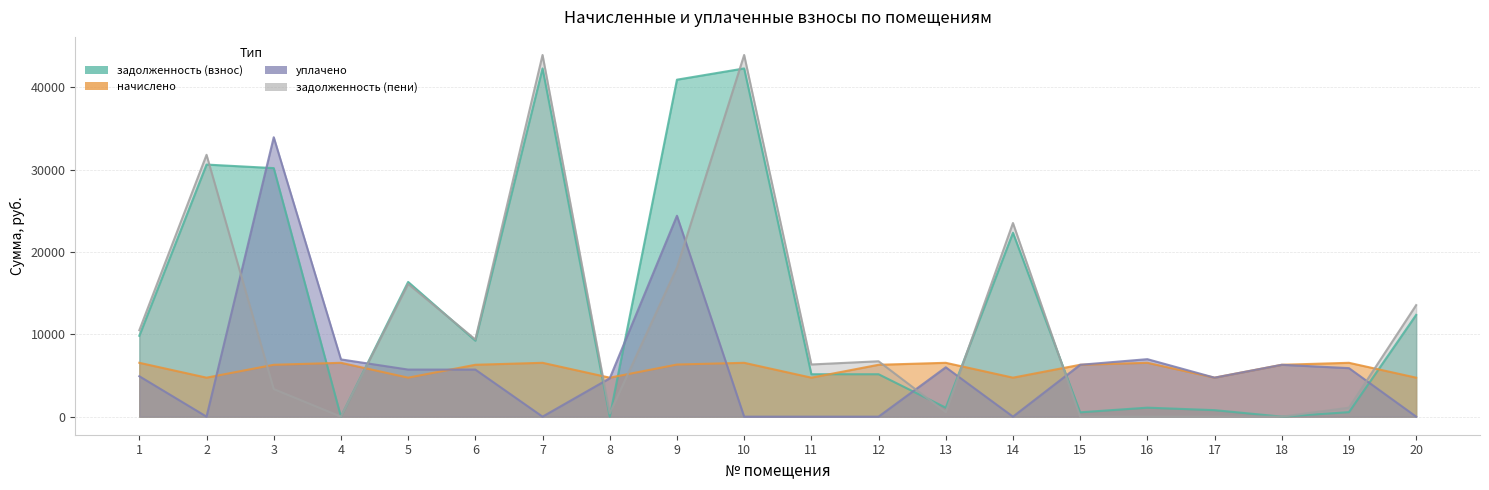

In задолженность (пени), how many points are lower than both neighbors (excluding endpoints)?

5